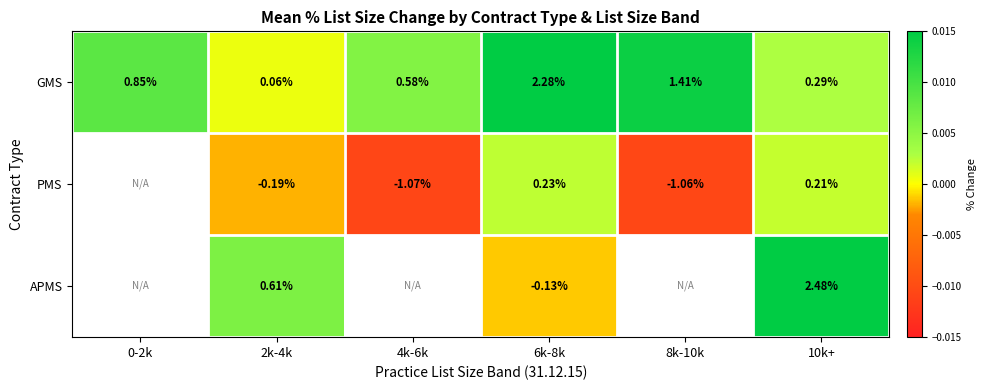

At 6k-8k, list the series in order from smallest to largest.

APMS, PMS, GMS